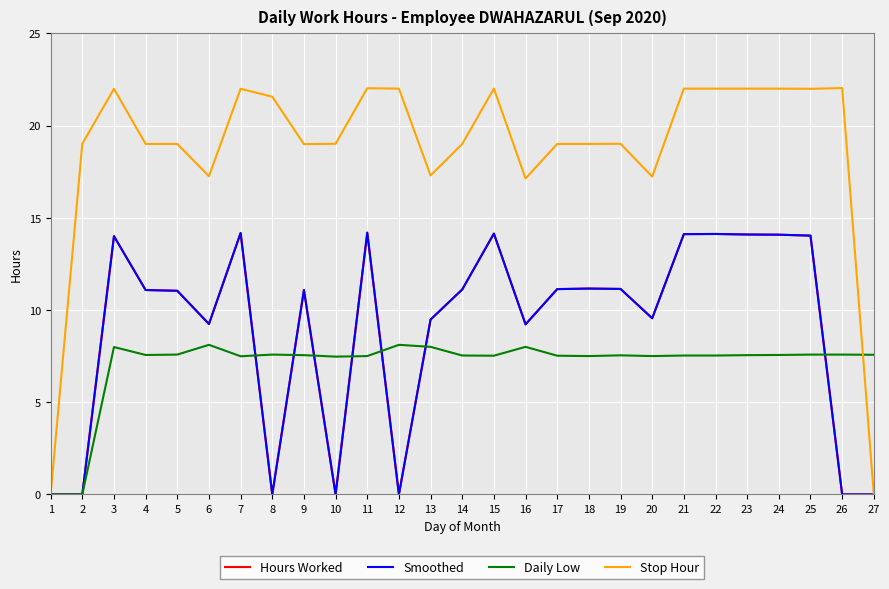

Does the chart have visible grid lines?

Yes